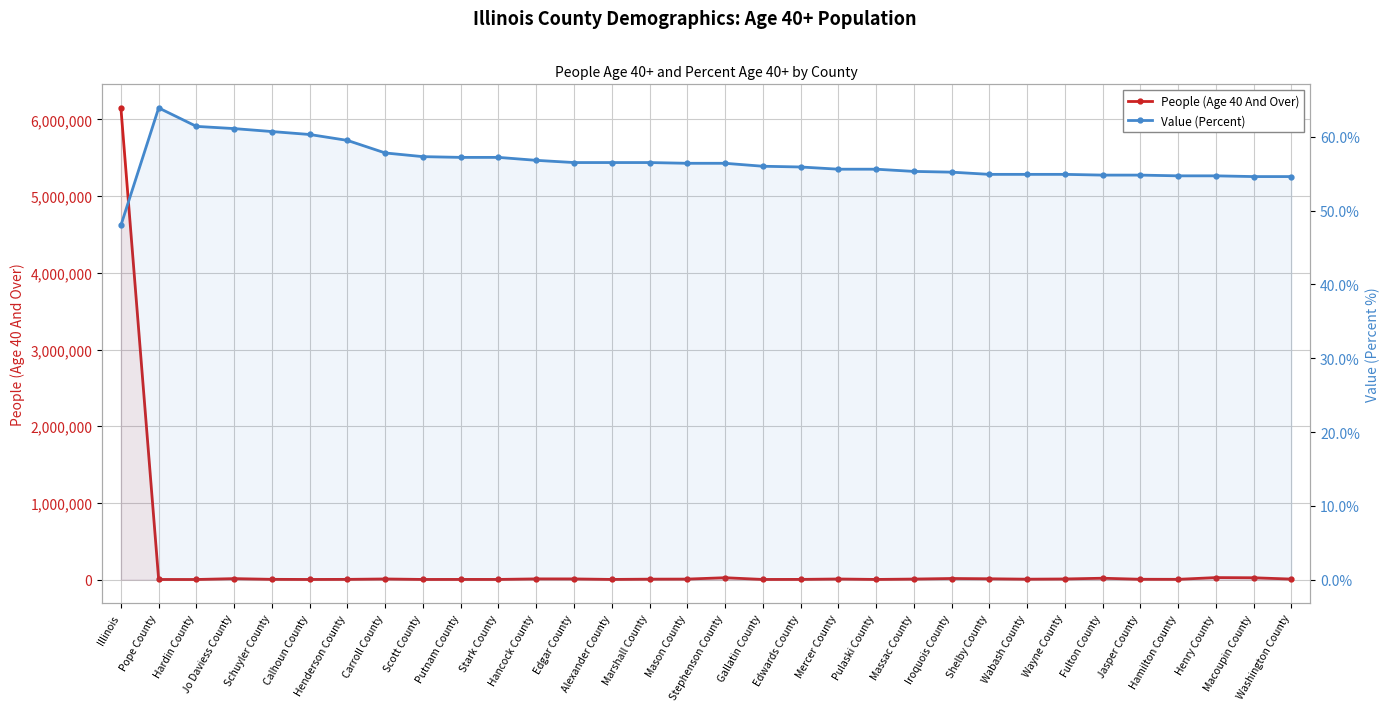

What is the sum of all People (Age 40 And Over) values?

6414350.0